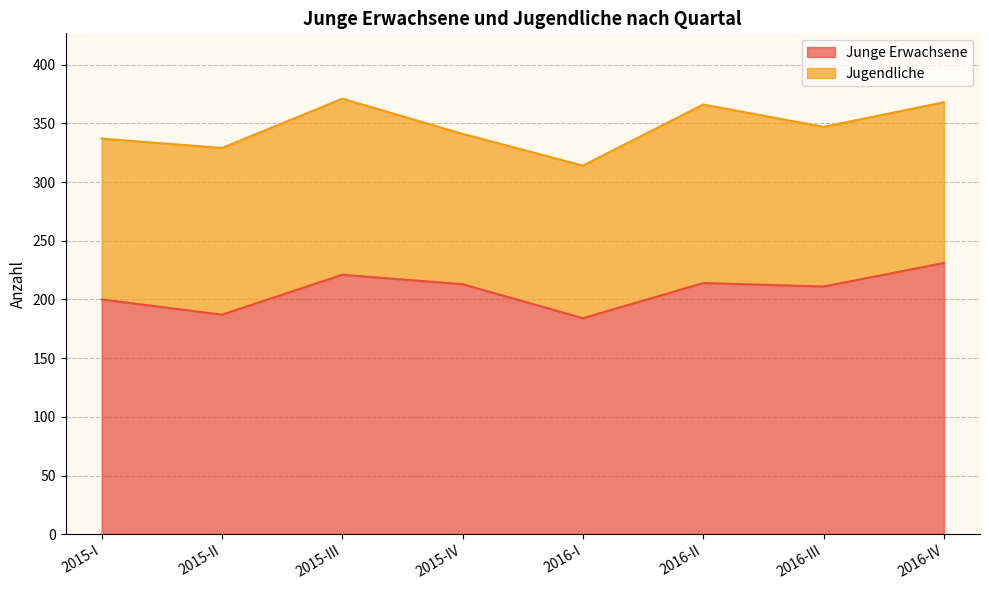

Which label corresponds to the smallest value in the chart?

2016-I